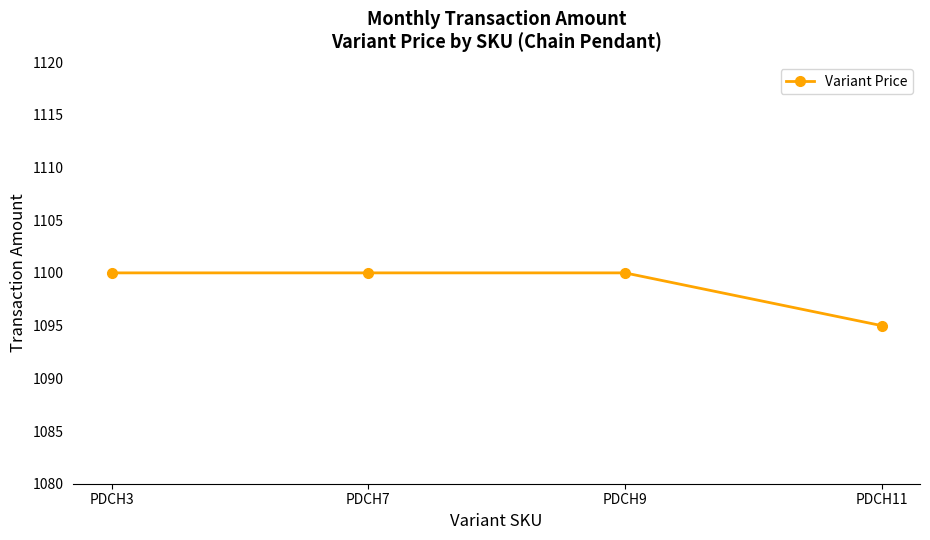

Which has a higher value, PDCH3 or PDCH11?

PDCH3